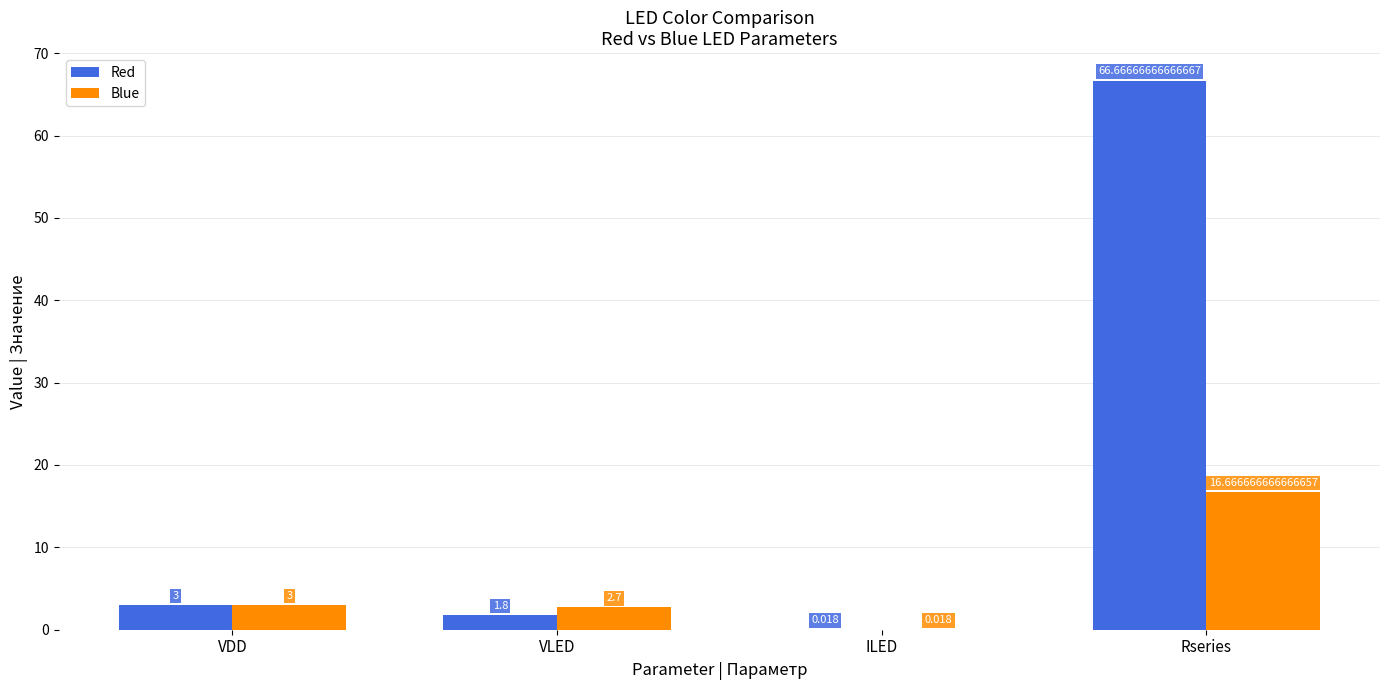

What is the highest value of the Red series?

66.7